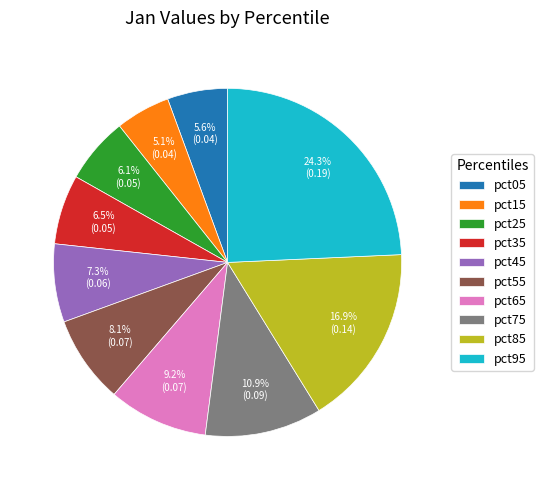

To the nearest percent, what is the difference between the largest and smallest slice percentages?

19%